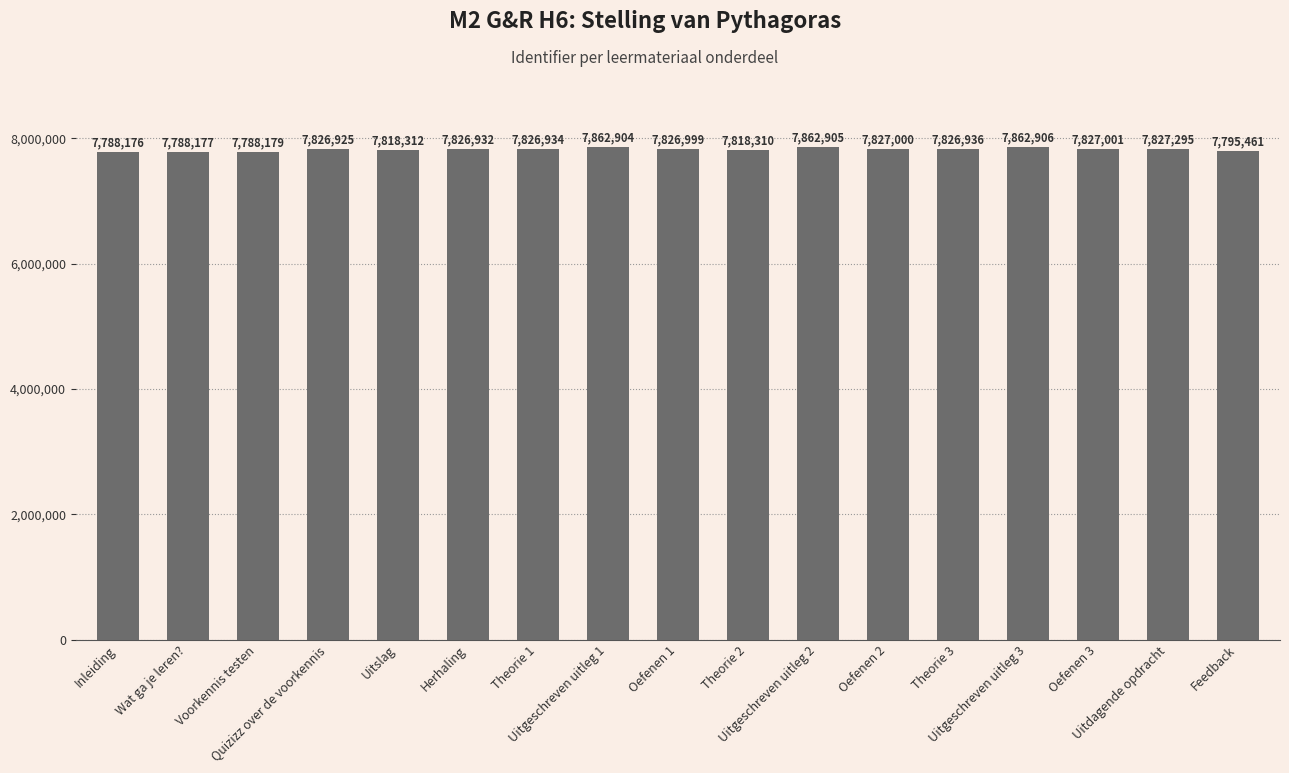

What is the label of the 2nd bar from the left?

Wat ga je leren?